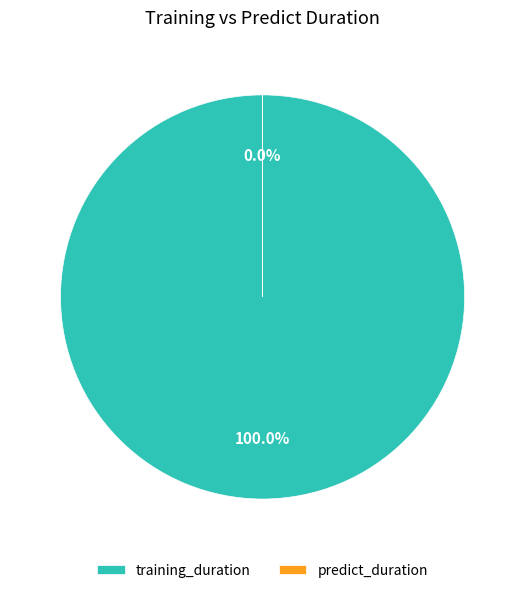

Does any single category account for the majority?

Yes